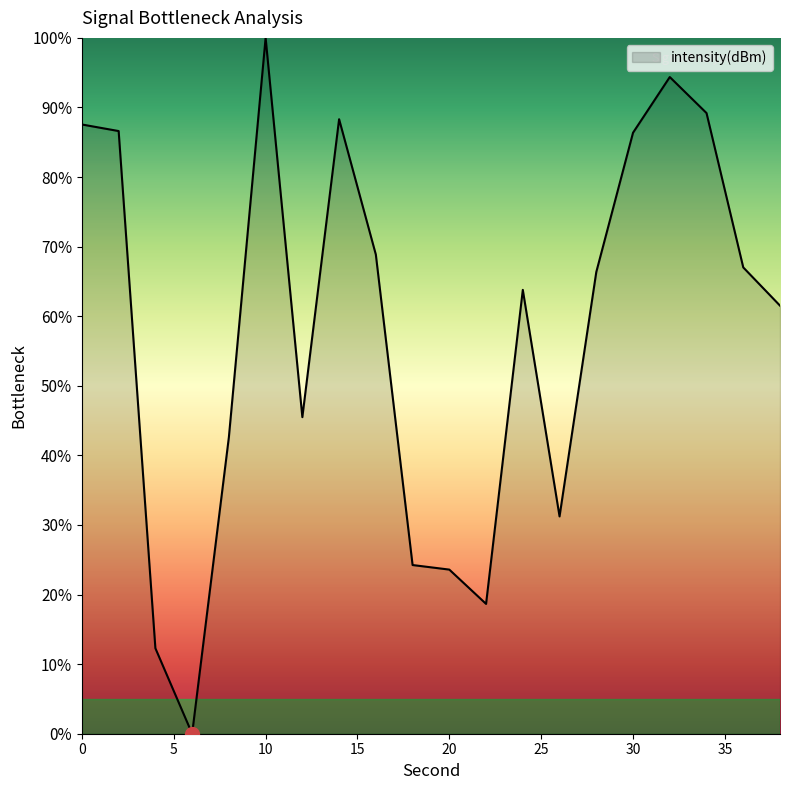

What is the greatest value displayed?

100.0